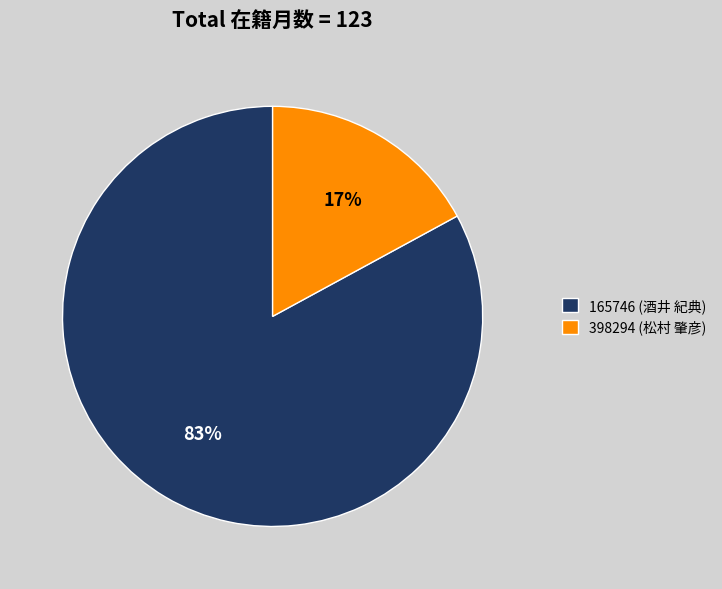

Combined, do 165746 (酒井 紀典) and 398294 (松村 肇彦) account for over 50%?

Yes